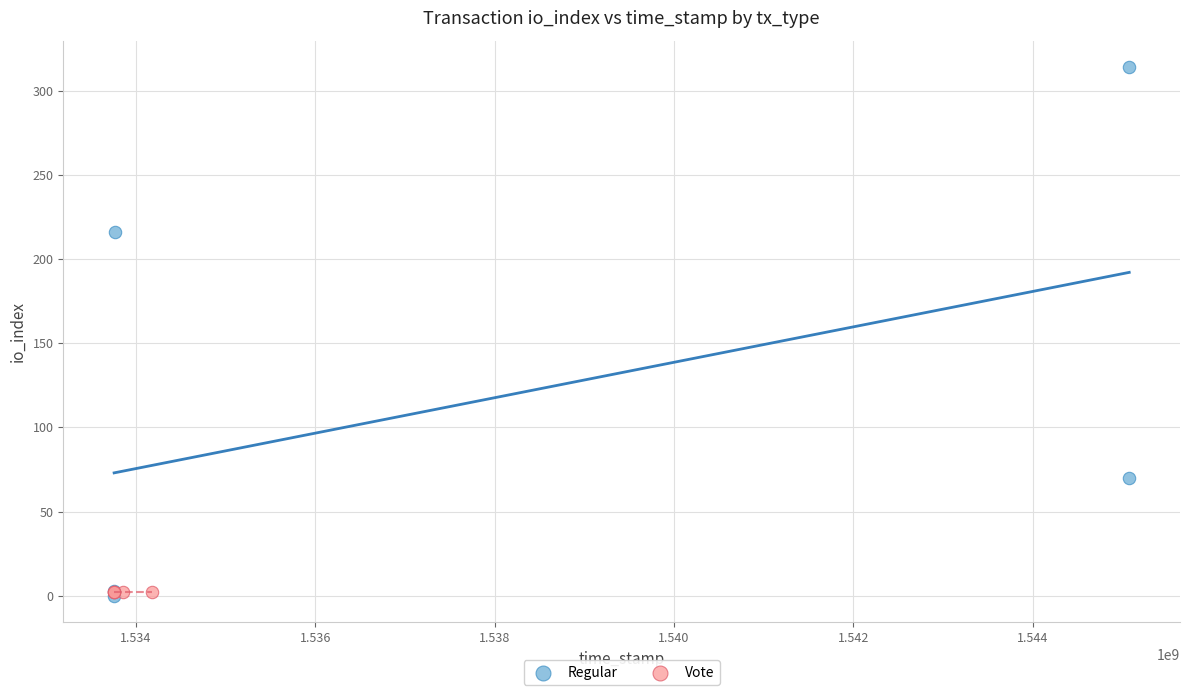

Which series contains the highest Y value?

Regular